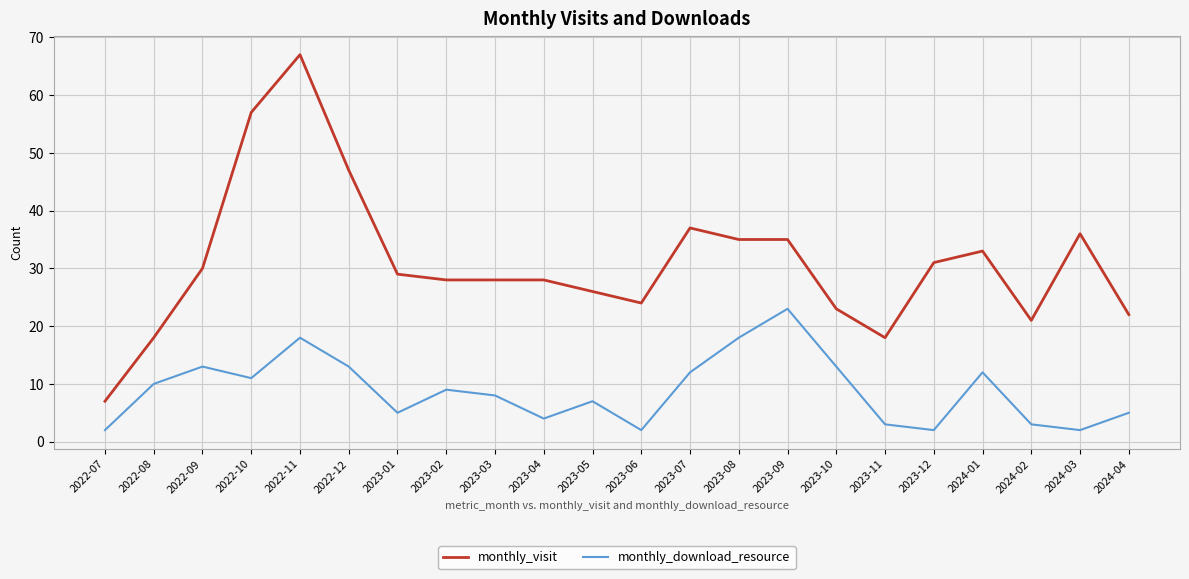

Is the value of monthly_visit at 2023-12 greater than the value of monthly_download_resource at 2022-07?

Yes